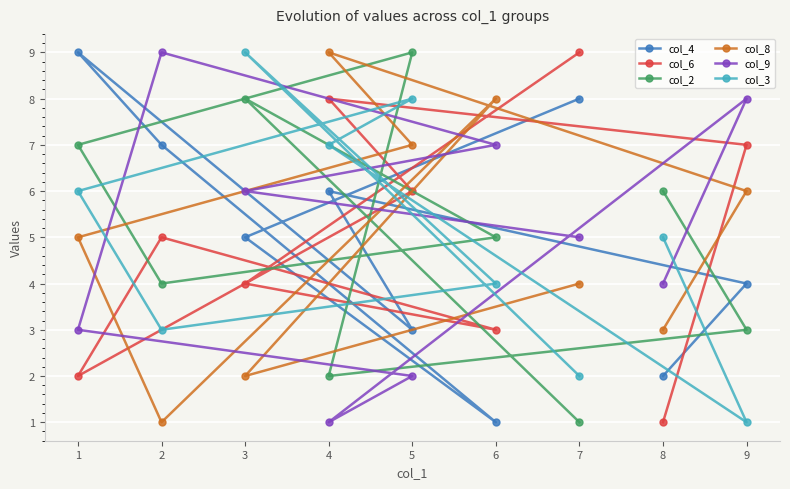

At which category does the chart reach its minimum across all series?

6